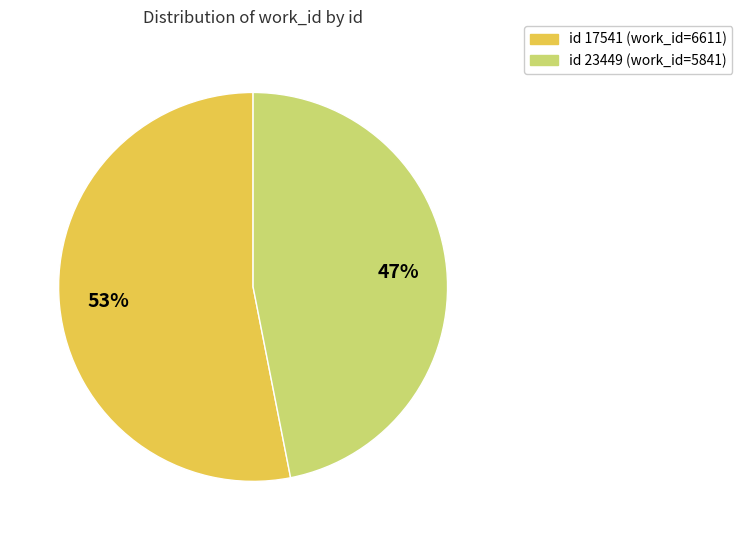

To the nearest percent, what portion does id 23449 (work_id=5841) represent?

47%